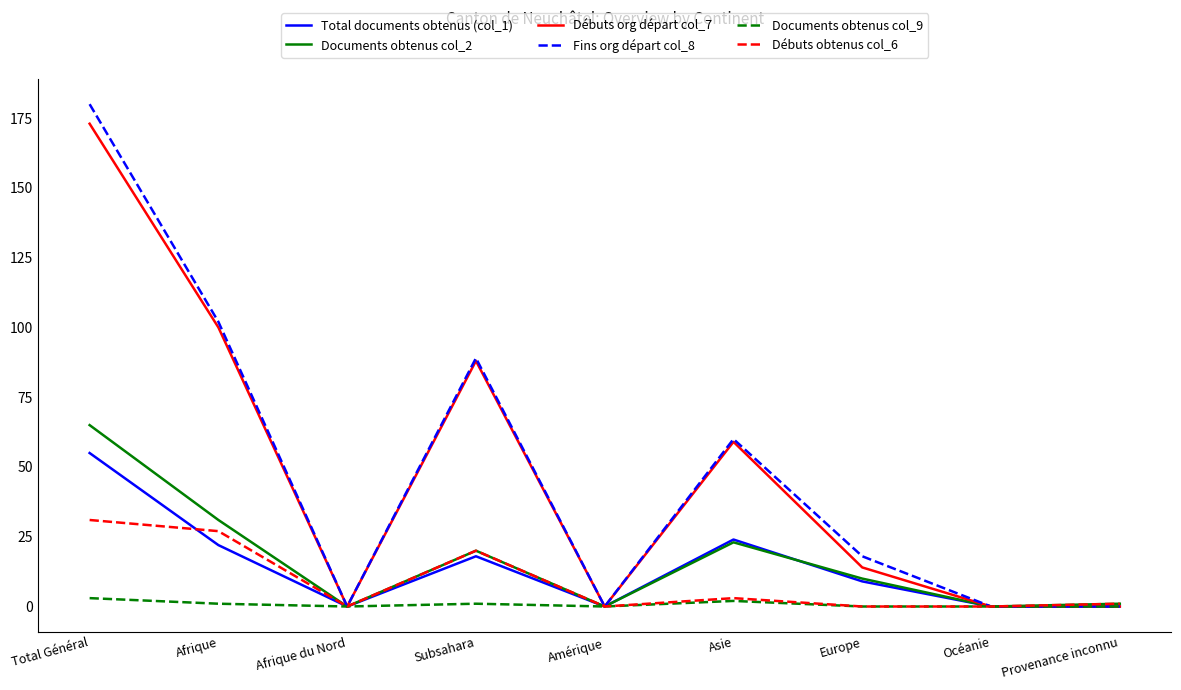

At which label does Total documents obtenus (col_1) reach its peak?

Total Général